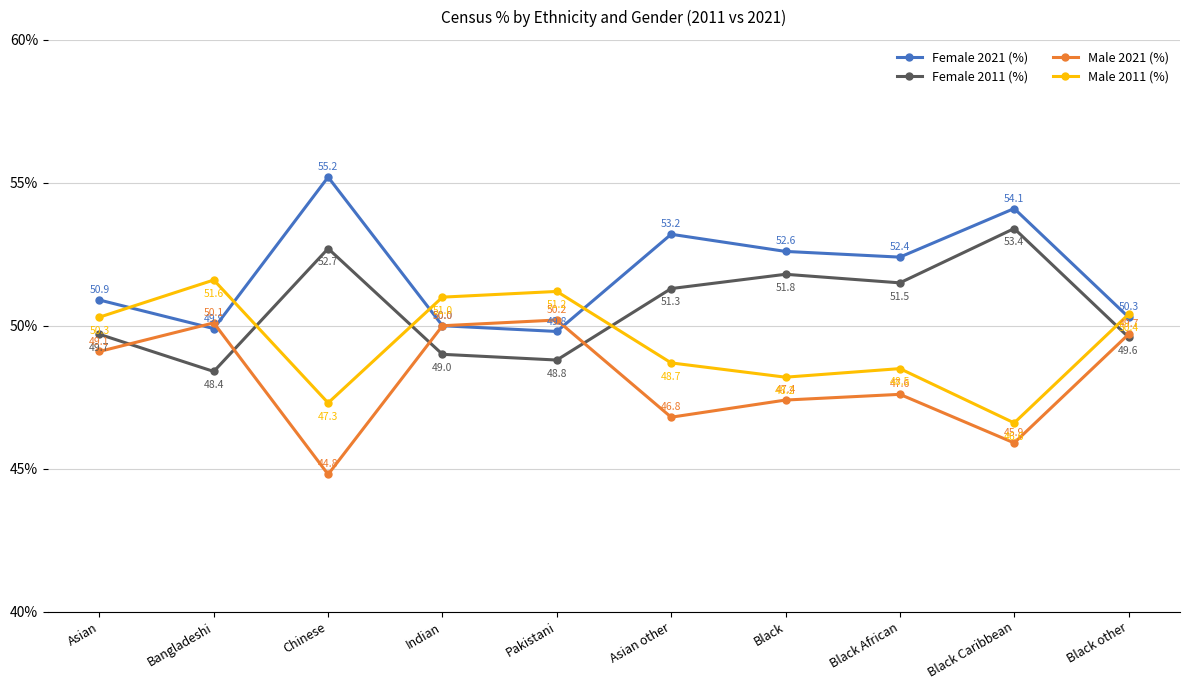

How many lines are shown in the chart?

4